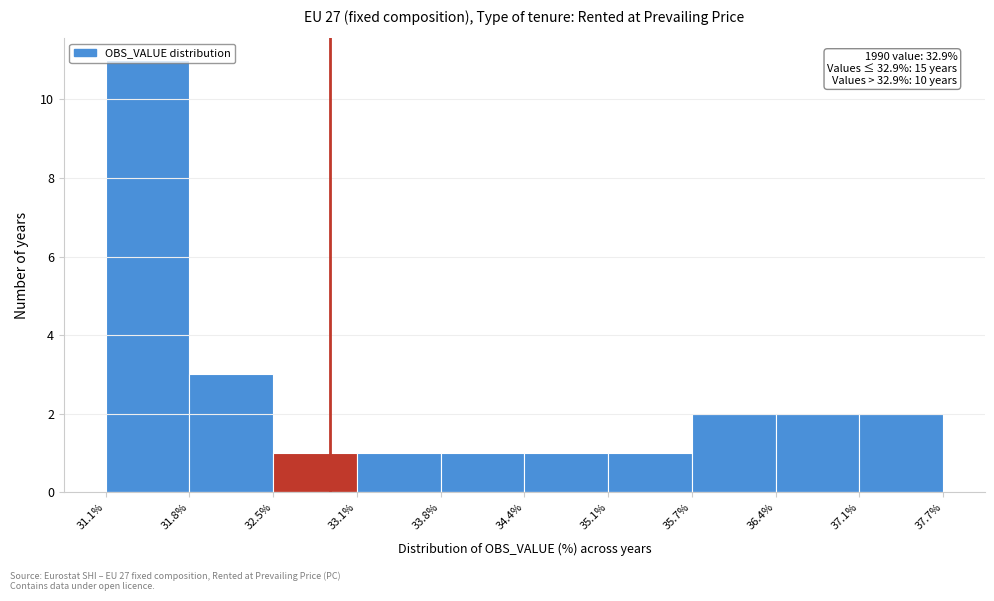

Which range on the x-axis has the tallest bar?

31.1% to 31.8%